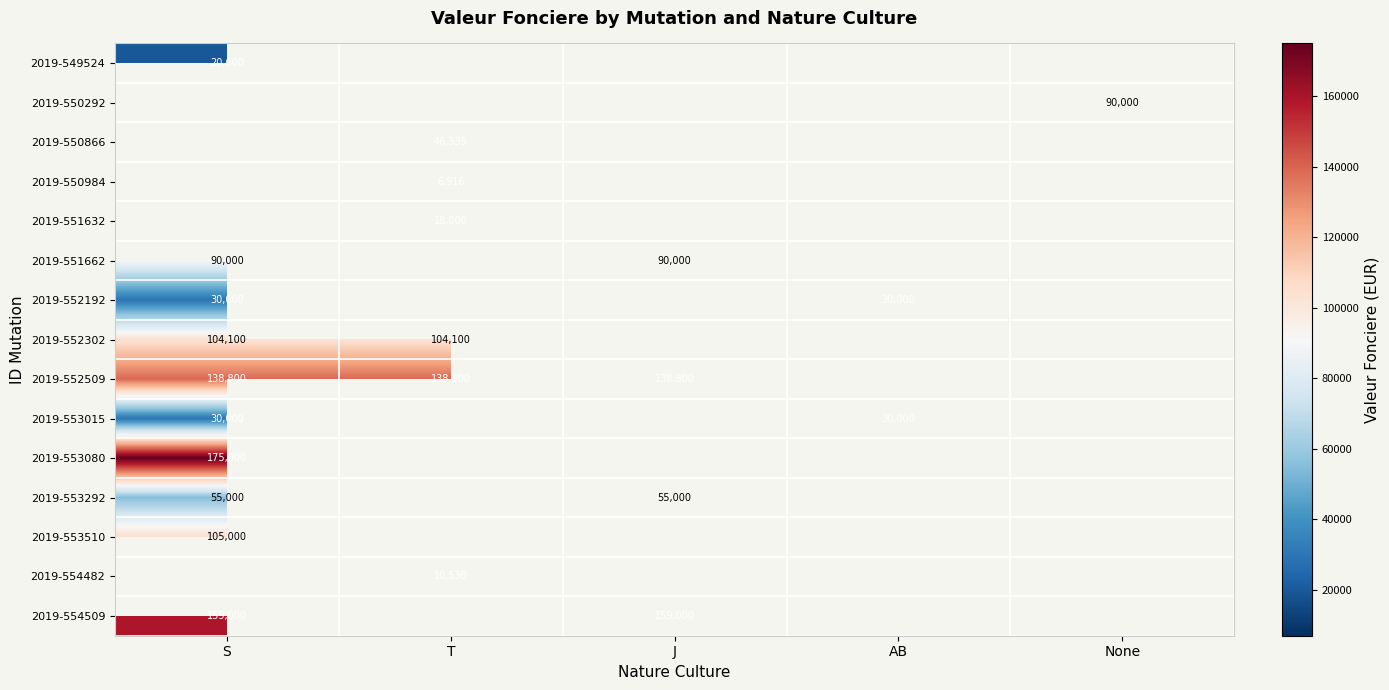

The value of 2019-554509 at J is 249854. True or false?

False